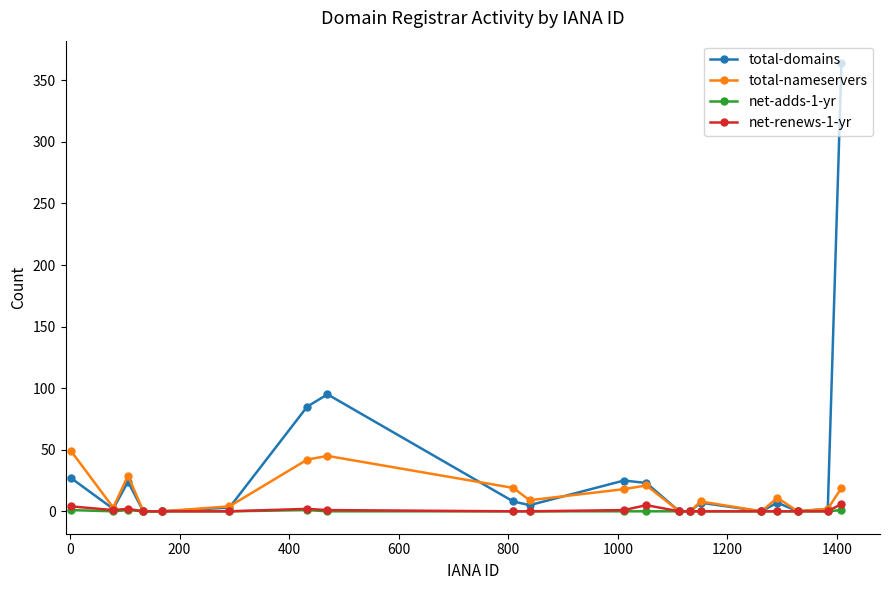

Which series has the largest total across all categories?

total-domains